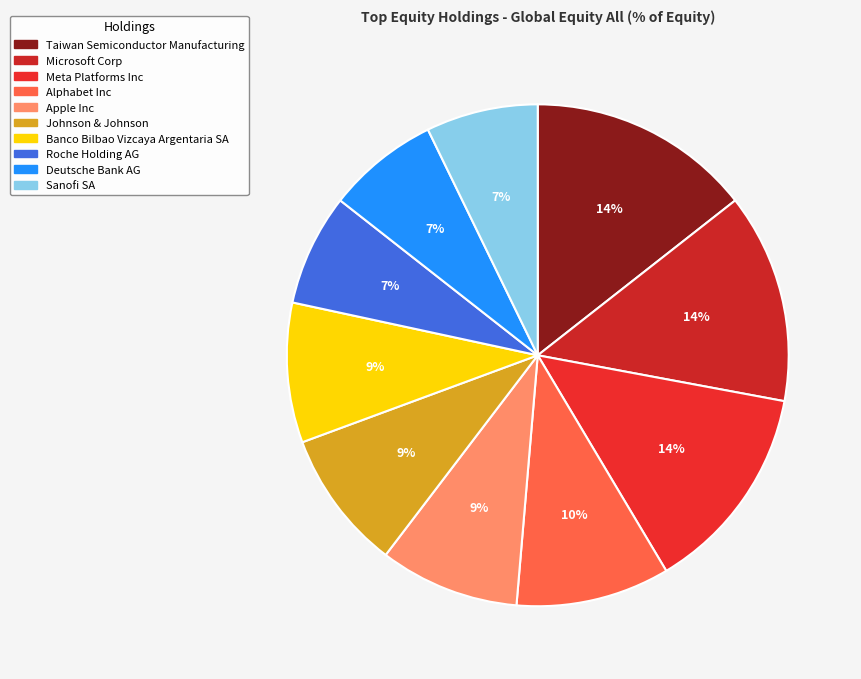

To the nearest percent, what percentage of the pie is Sanofi SA?

7%